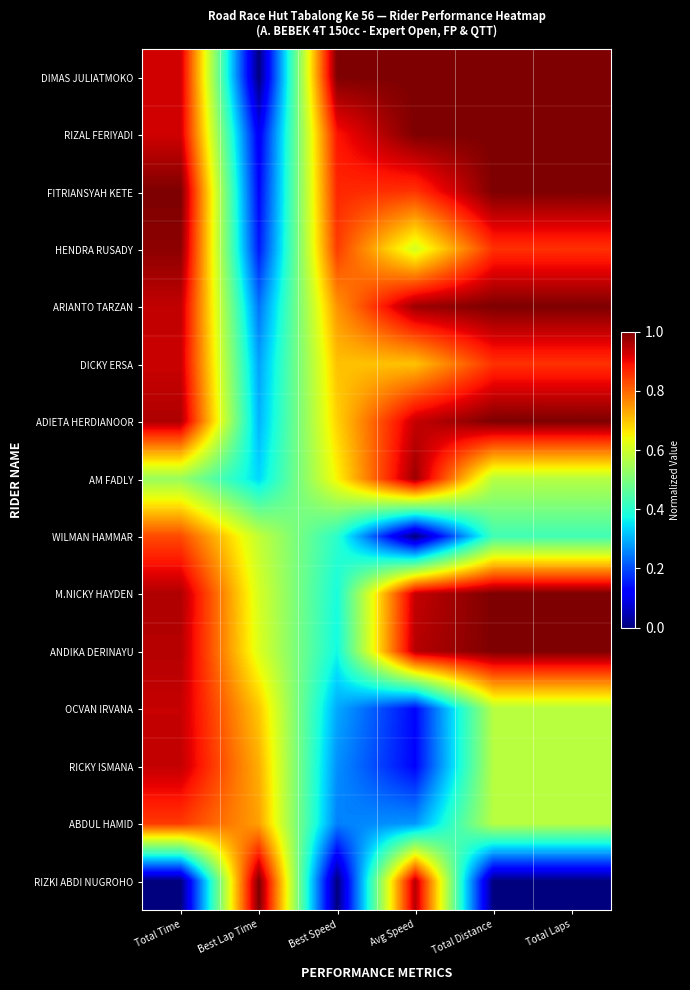

At which category is the sum across all series the highest?

Total Time